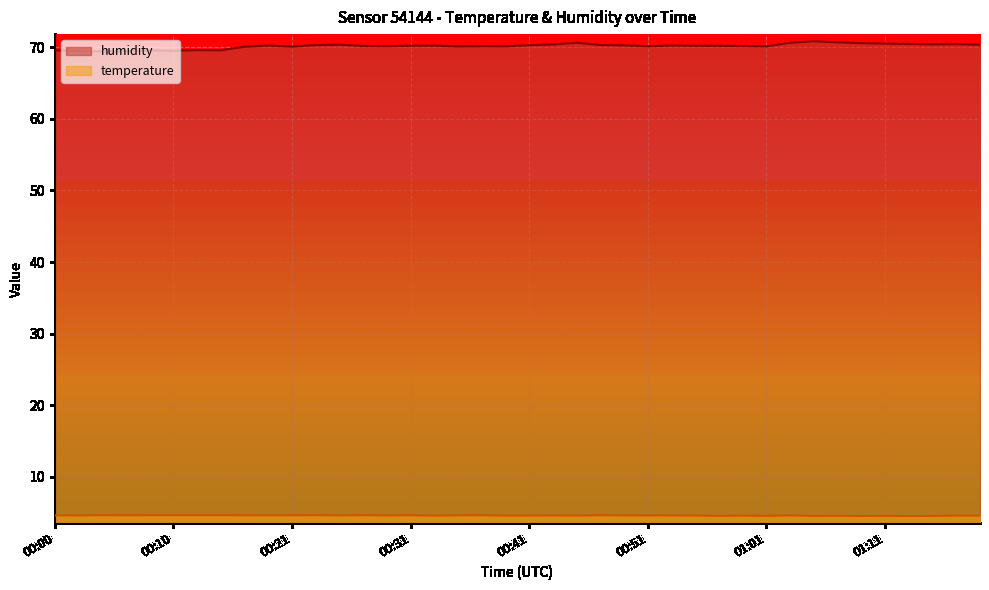

List the labels in order of temperature value, smallest first.

01:13, 01:09, 01:05, 01:15, 00:57, 01:01, 01:11, 01:07, 00:33, 00:39, 00:59, 01:17, 01:19, 00:41, 00:45, 00:55, 00:02, 00:29, 00:43, 00:53, 00:25, 00:49, 00:51, 01:03, 00:00, 00:06, 00:17, 00:19, 00:21, 00:35, 00:31, 00:37, 00:47, 00:04, 00:08, 00:10, 00:23, 00:27, 00:12, 00:14